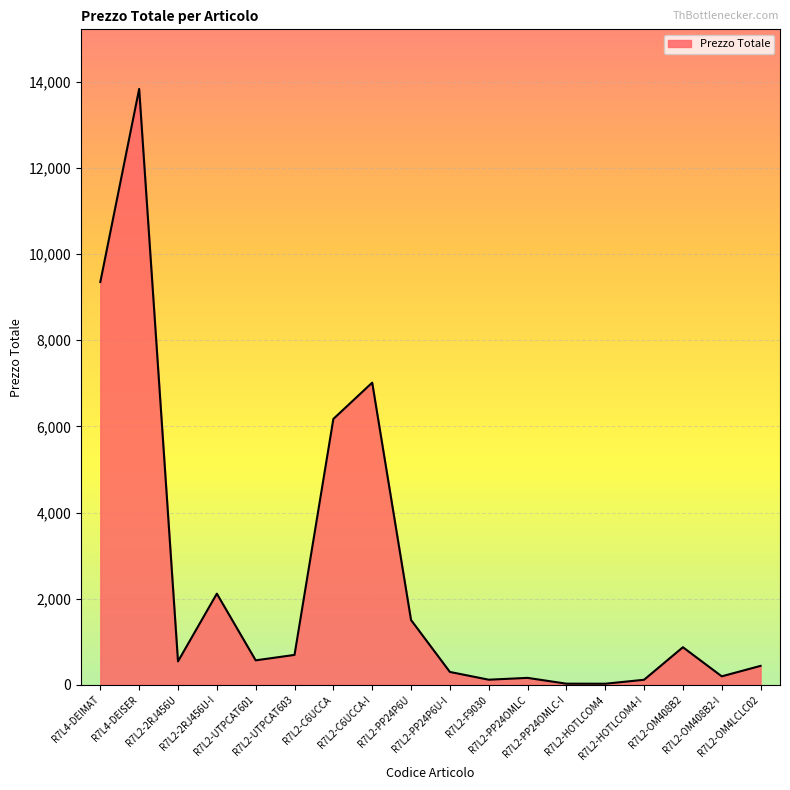

Rank the categories by value from highest to lowest.

R7L4-DEISER, R7L4-DEIMAT, R7L2-C6UCCA-I, R7L2-C6UCCA, R7L2-2RJ456U-I, R7L2-PP24P6U, R7L2-OM408B2, R7L2-UTPCAT603, R7L2-UTPCAT601, R7L2-2RJ456U, R7L2-OM4LCLC02, R7L2-PP24P6U-I, R7L2-OM408B2-I, R7L2-PP24OMLC, R7L2-F9030, R7L2-HOTLCOM4-I, R7L2-PP24OMLC-I, R7L2-HOTLCOM4